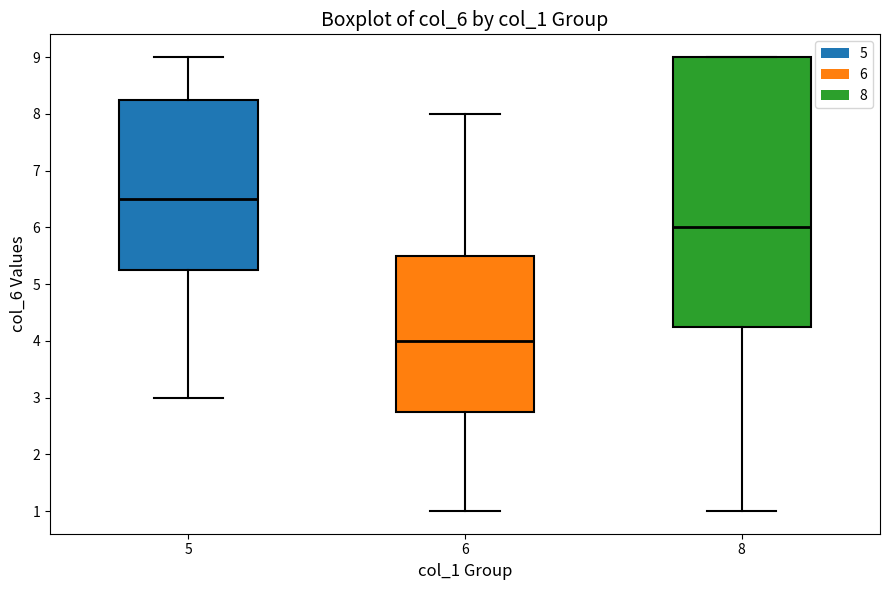

Comparing the boxes themselves (not the whiskers), which one is the tallest?

8